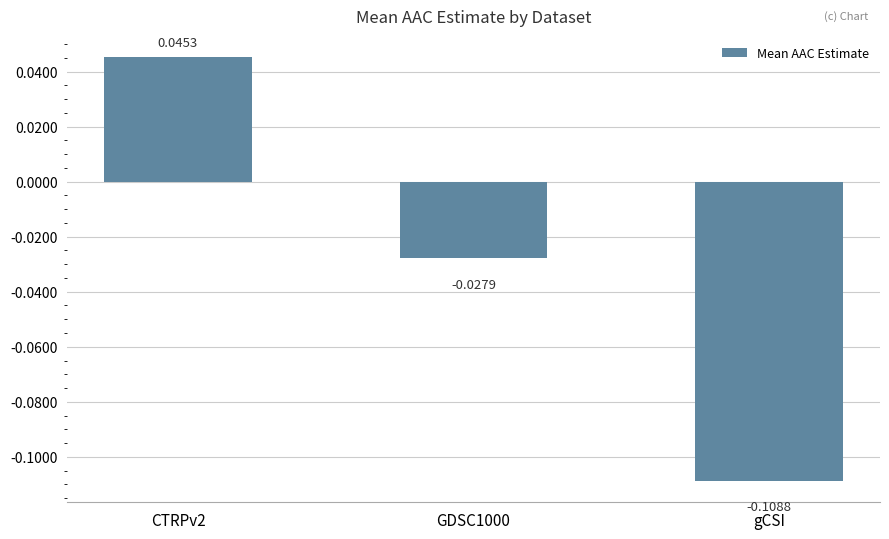

Are the bars horizontal?

No